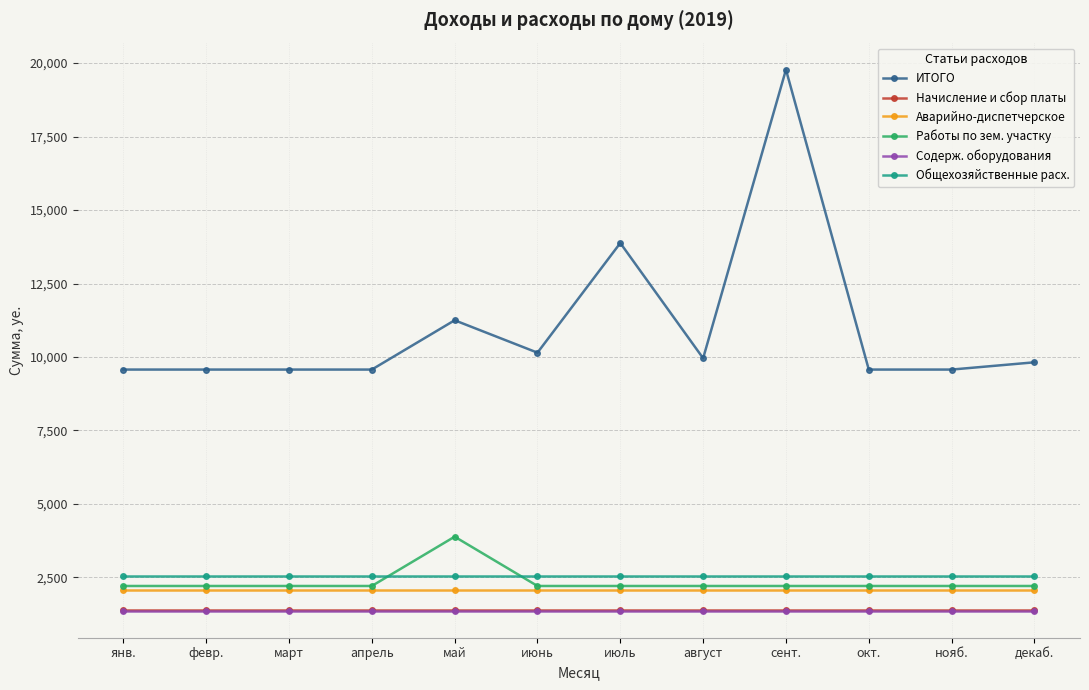

What position from the left is июль?

7